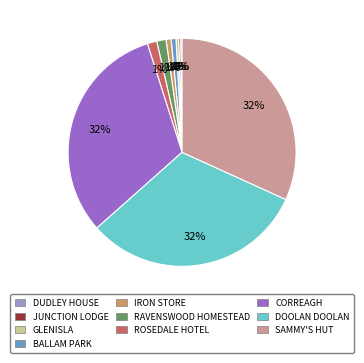

Approximately how many times larger is the value at CORREAGH compared to SAMMY'S HUT?

1.0